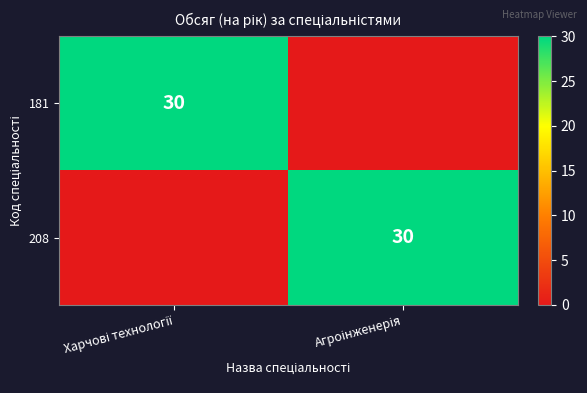

At how many categories does at least one series exceed 23?

2